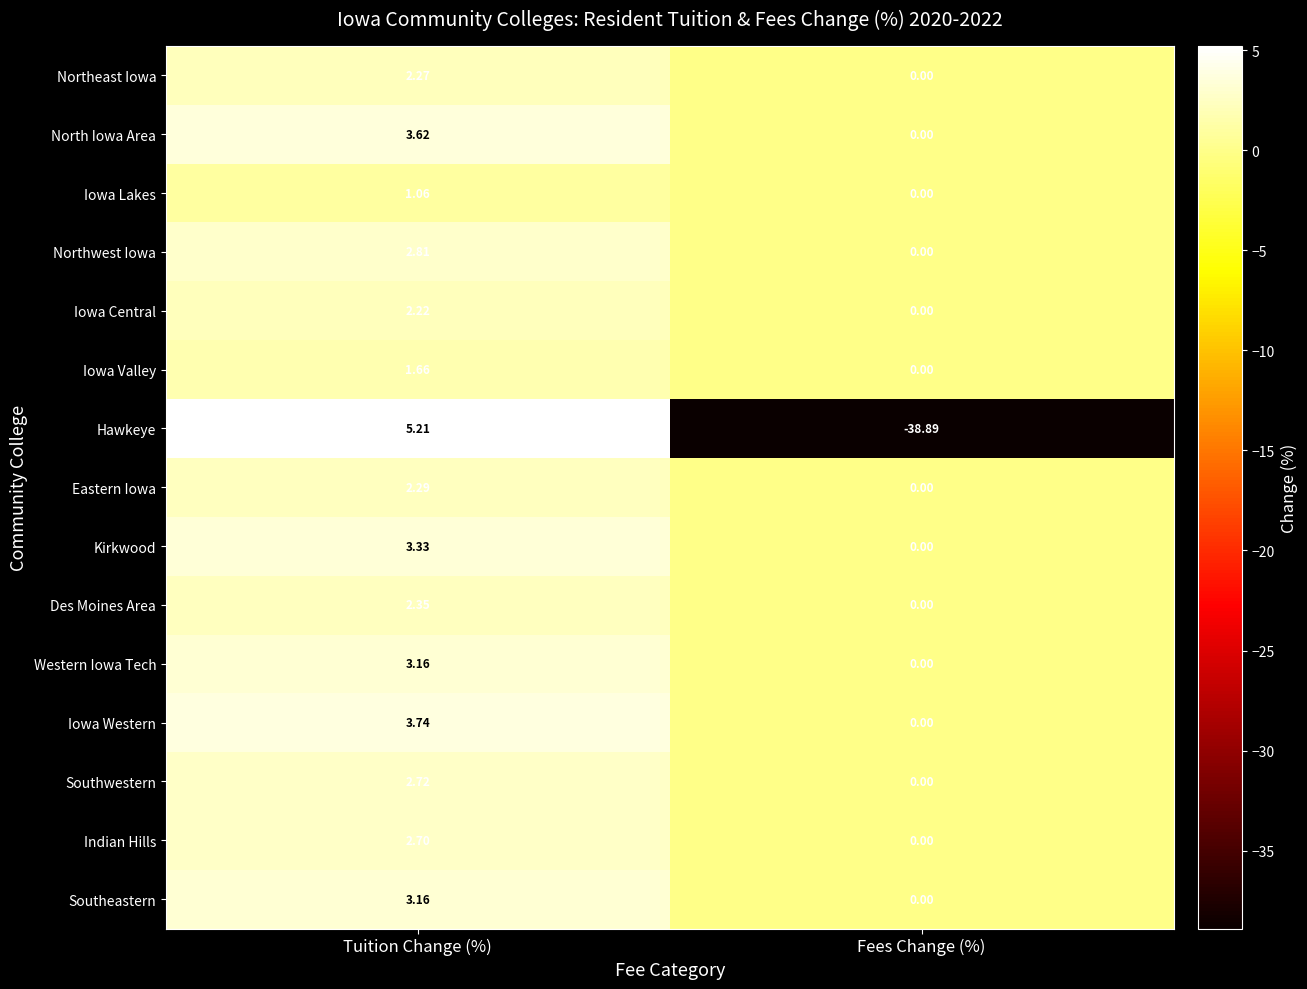

How many data points does each series have?

2